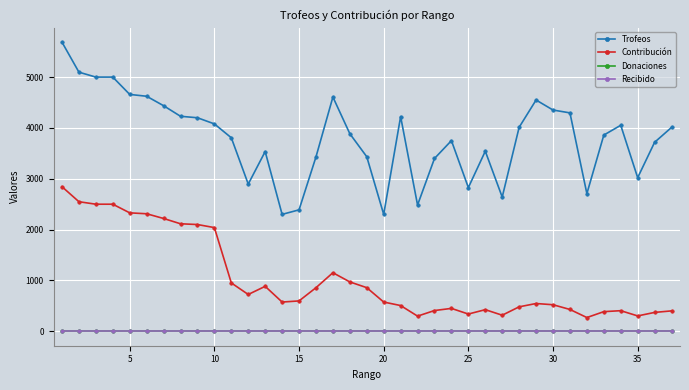

Is this an area chart (filled region under the line)?

No